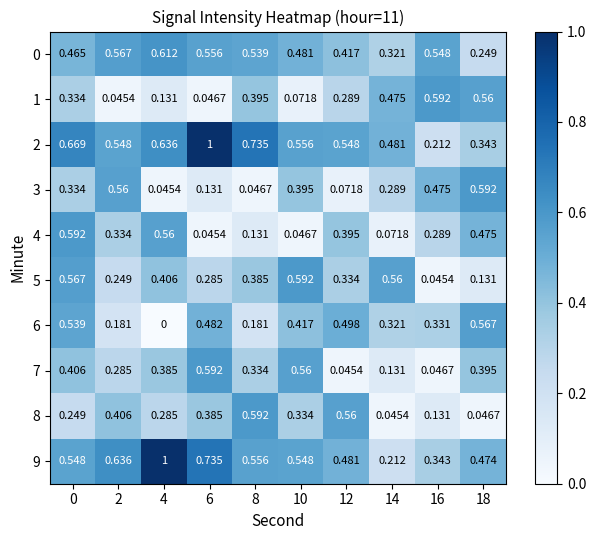

Is the value of 3 at 16 greater than the value of 2 at 18?

Yes